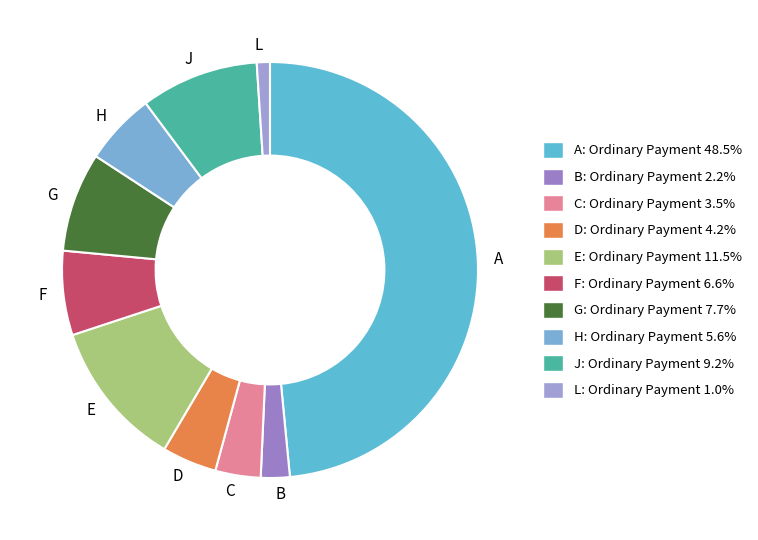

Between B and J, which is larger?

J